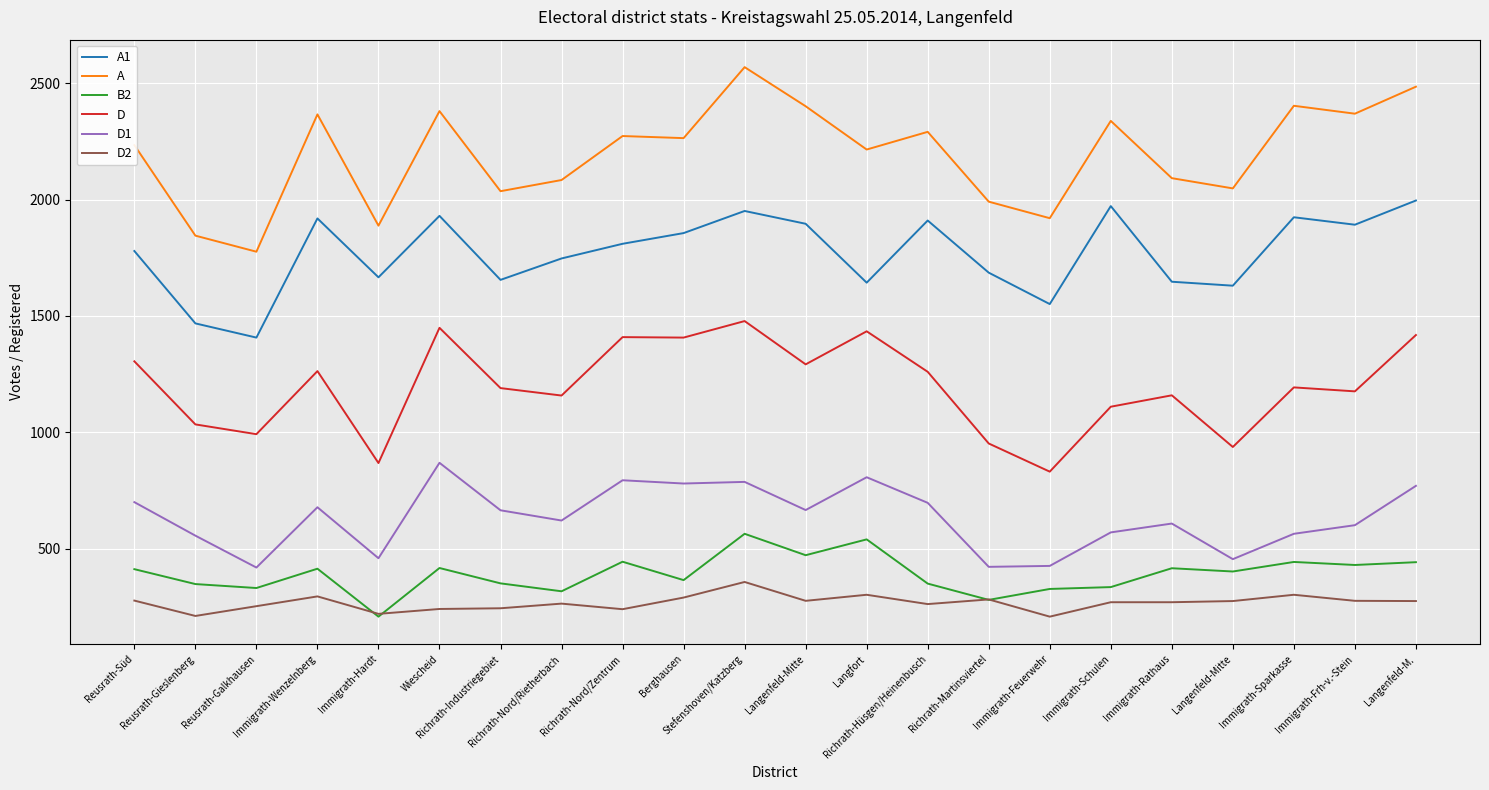

What are all the series names shown in the legend?

A1, A, B2, D, D1, D2